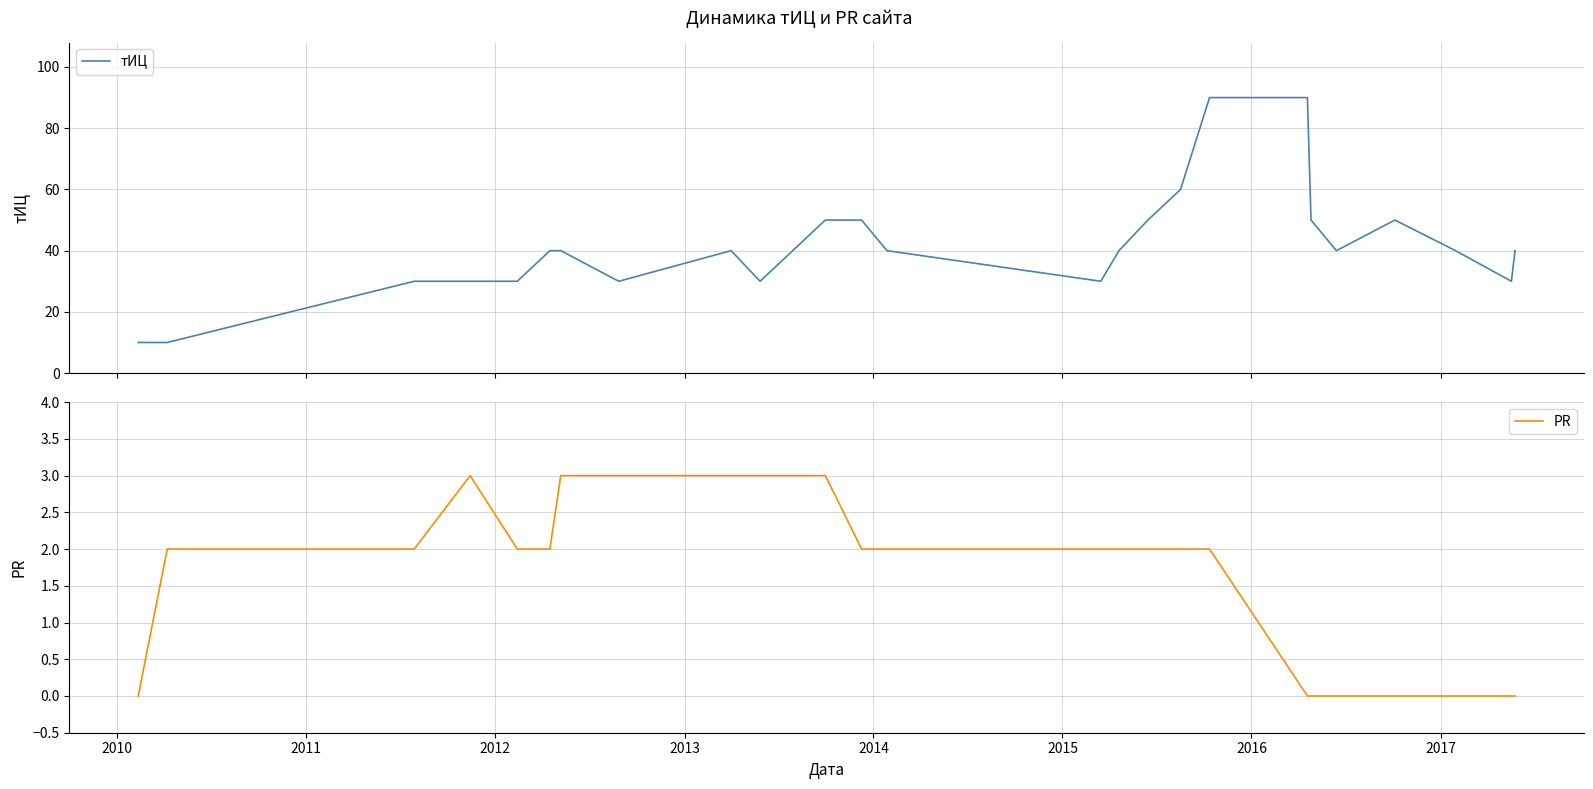

What is the highest value of the PR series?

3